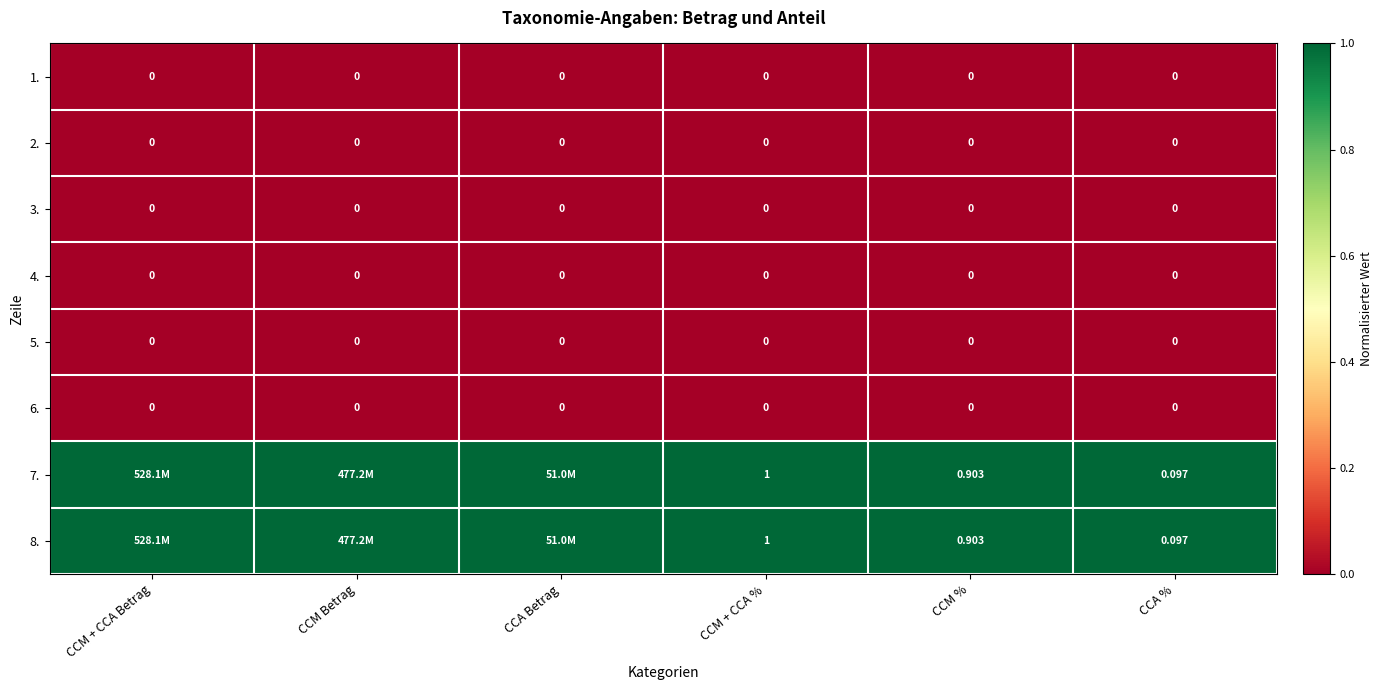

At which label does 4. reach its minimum?

CCM + CCA Betrag